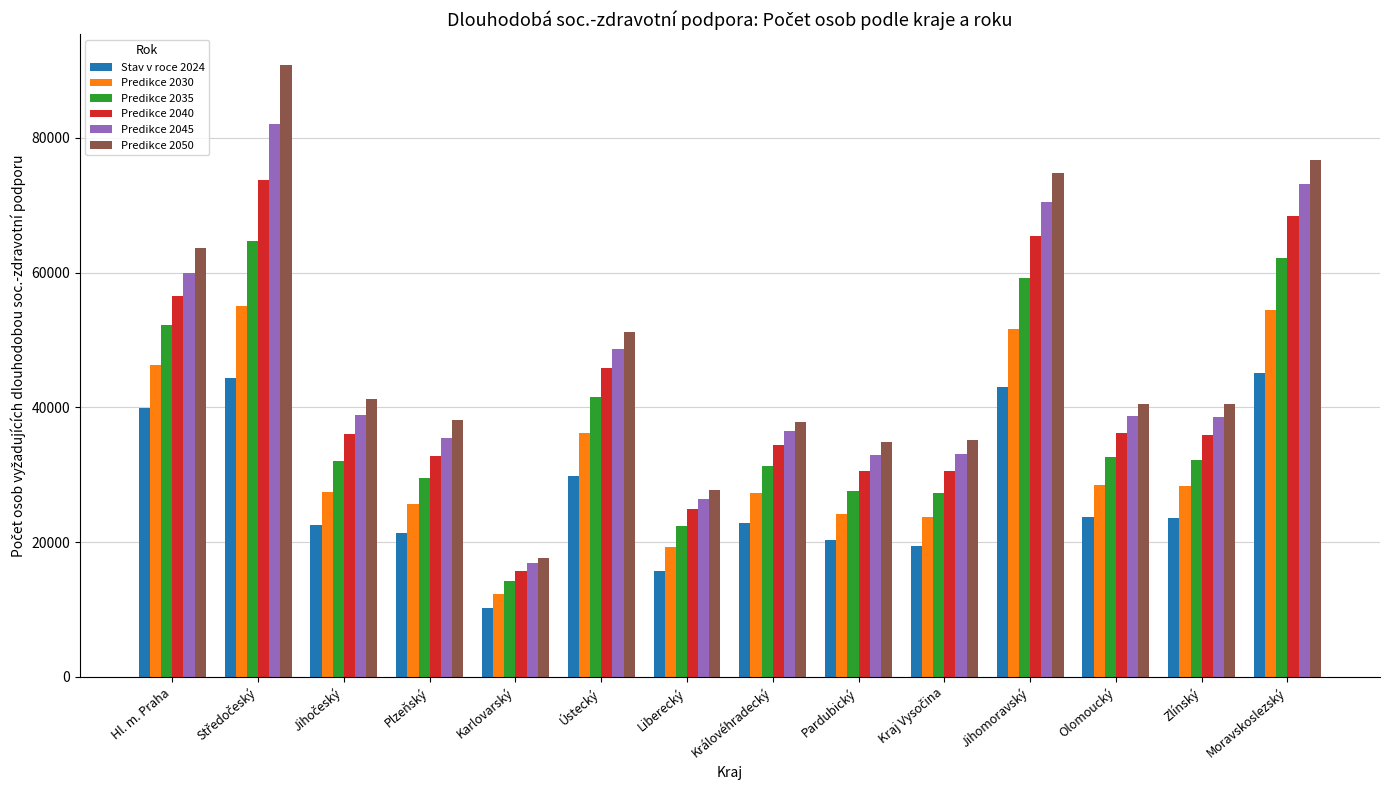

What is the maximum value for Predikce 2040?

73795.2